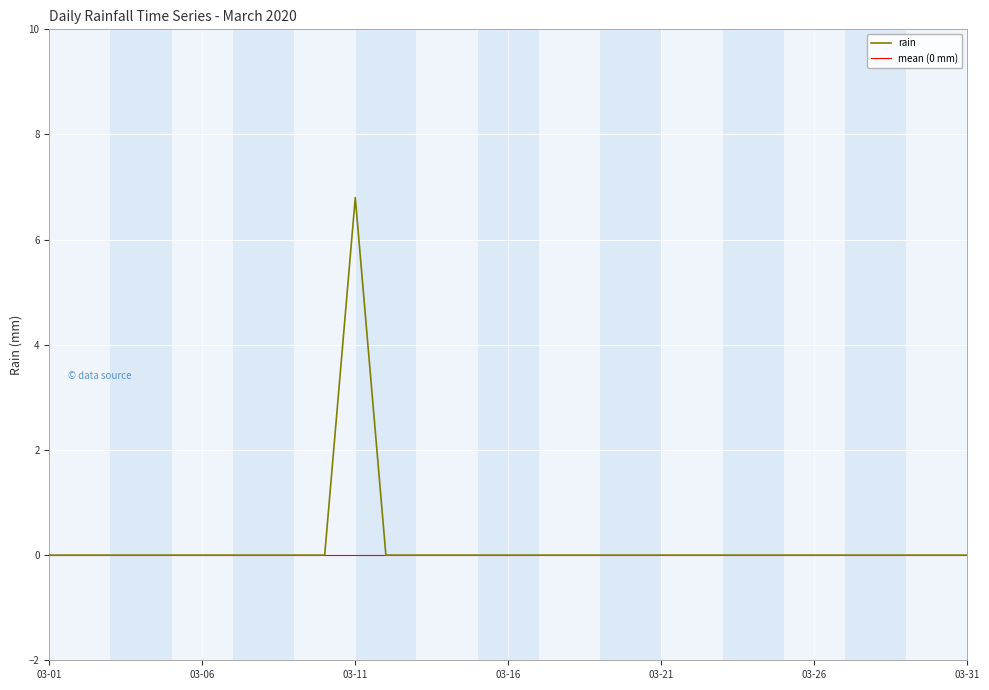

What is the sum of all values?

6.8